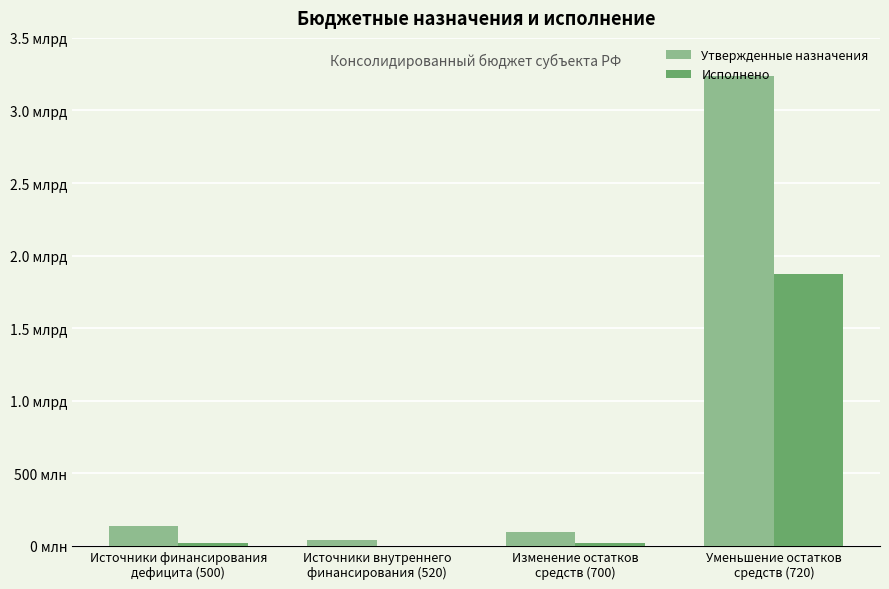

Read the Утвержденные назначения value at Источники внутреннего
финансирования (520).

40000000.0